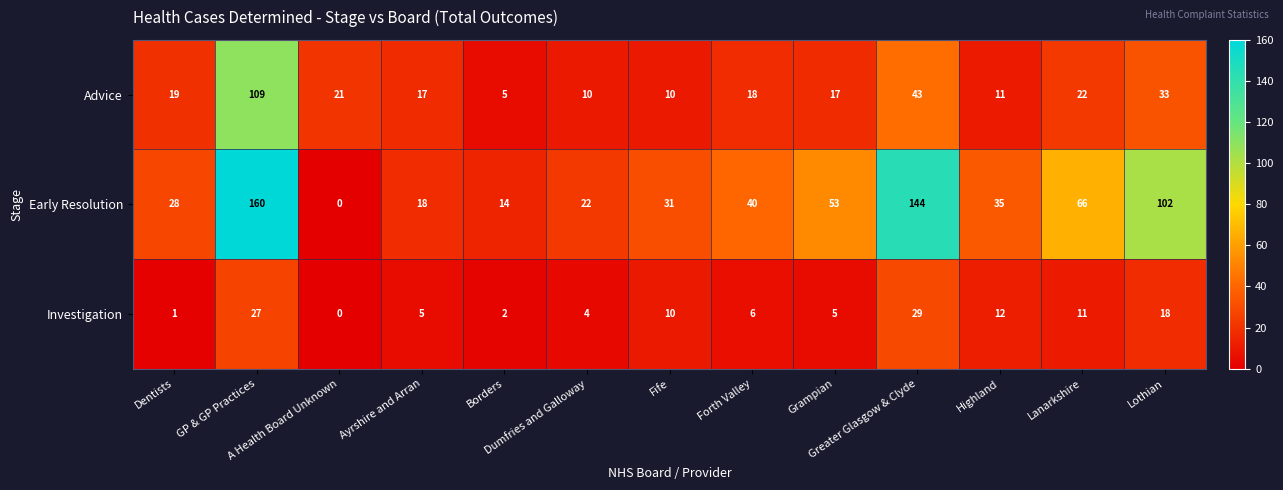

What is the sum of all Advice values?

335